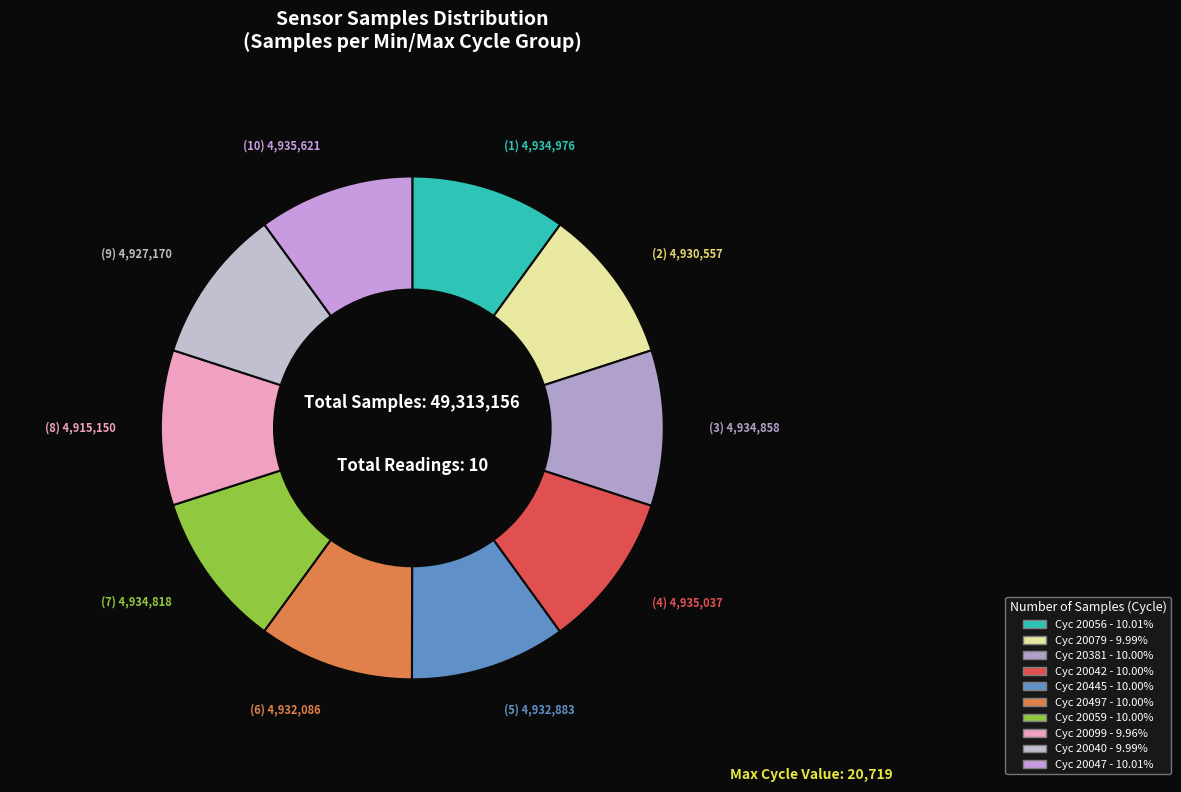

Does any single category account for the majority?

No